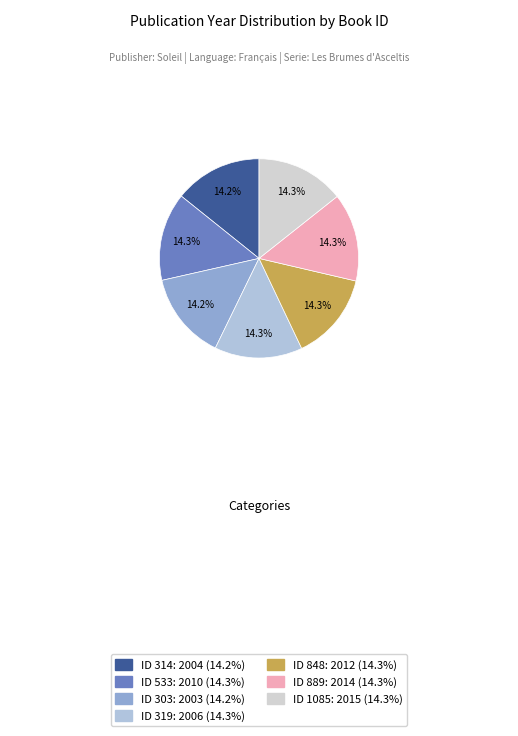

Is there any slice that represents more than half of the pie?

No